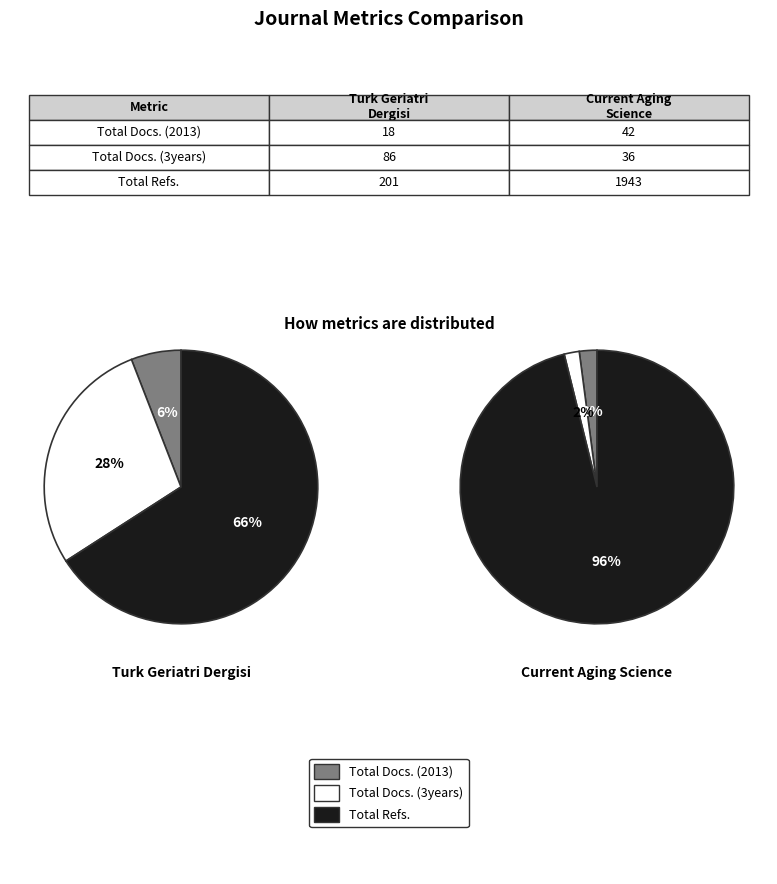

The Turk Geriatri Dergisi slice represents 17% of the pie. True or false?

False